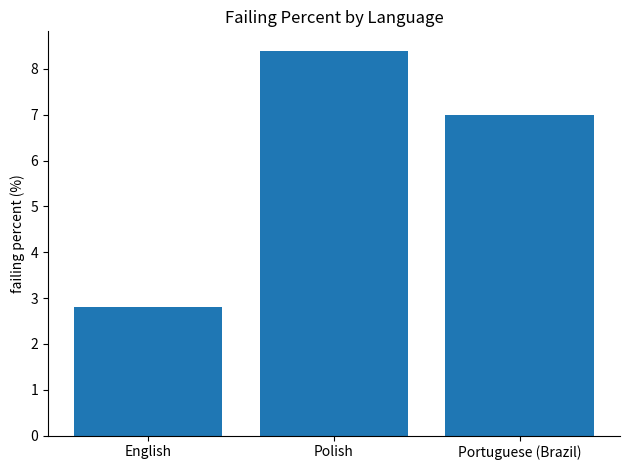

Count the number of categories in the chart.

3